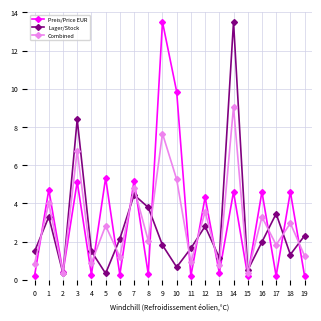

At which category does Lager/Stock reach its first local peak?

1